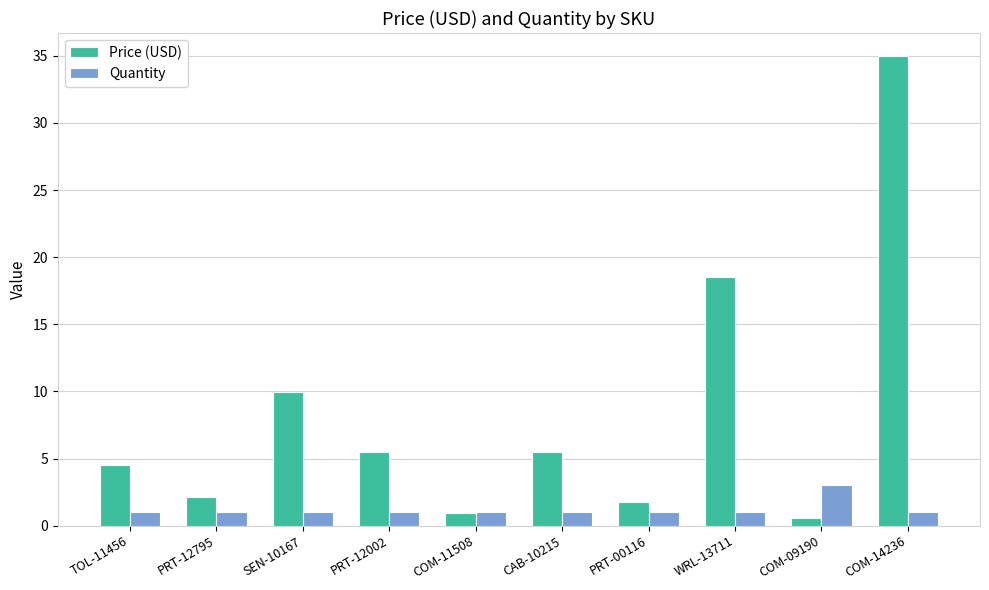

What is the minimum value shown in the chart?

0.6